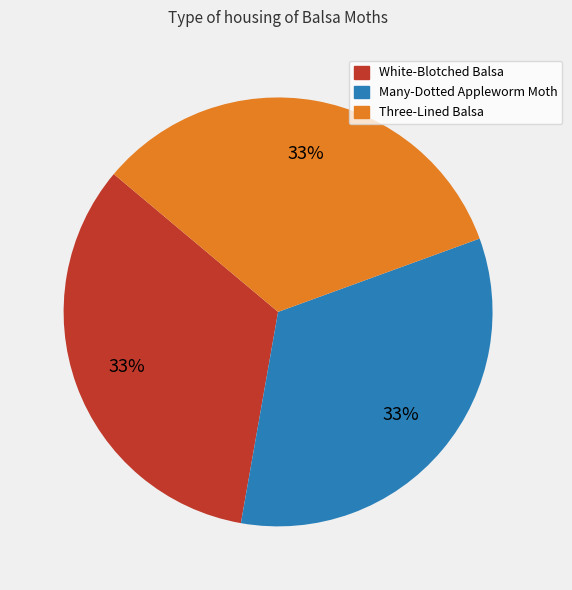

Is there a majority slice in this chart?

No